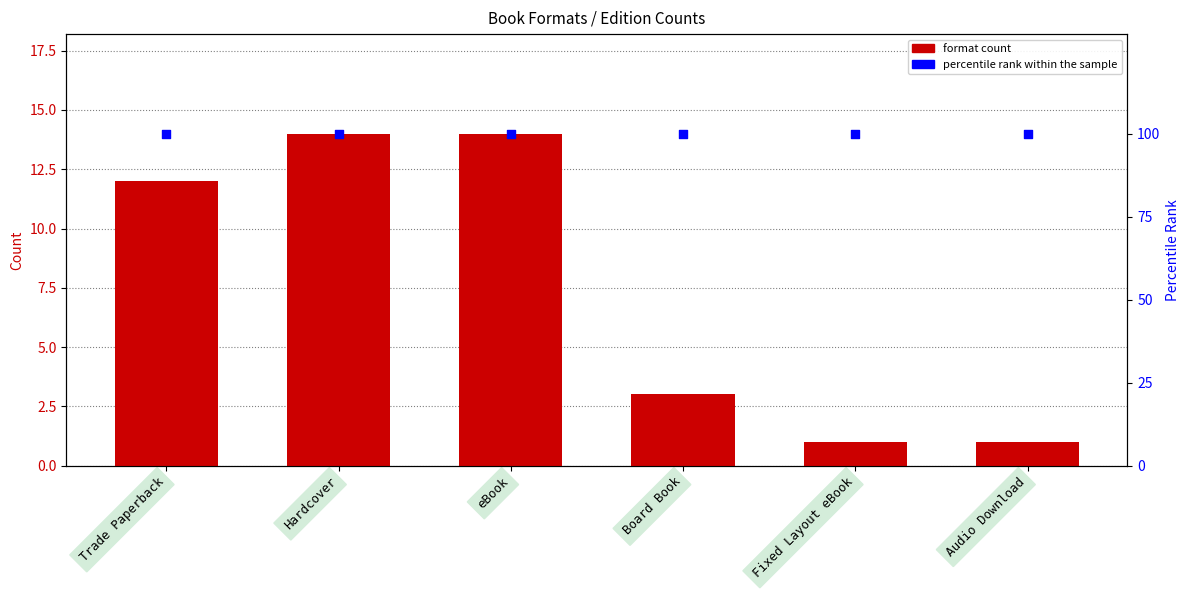

Is the value of format count at Trade Paperback greater than the value of percentile rank within the sample at Fixed Layout eBook?

No